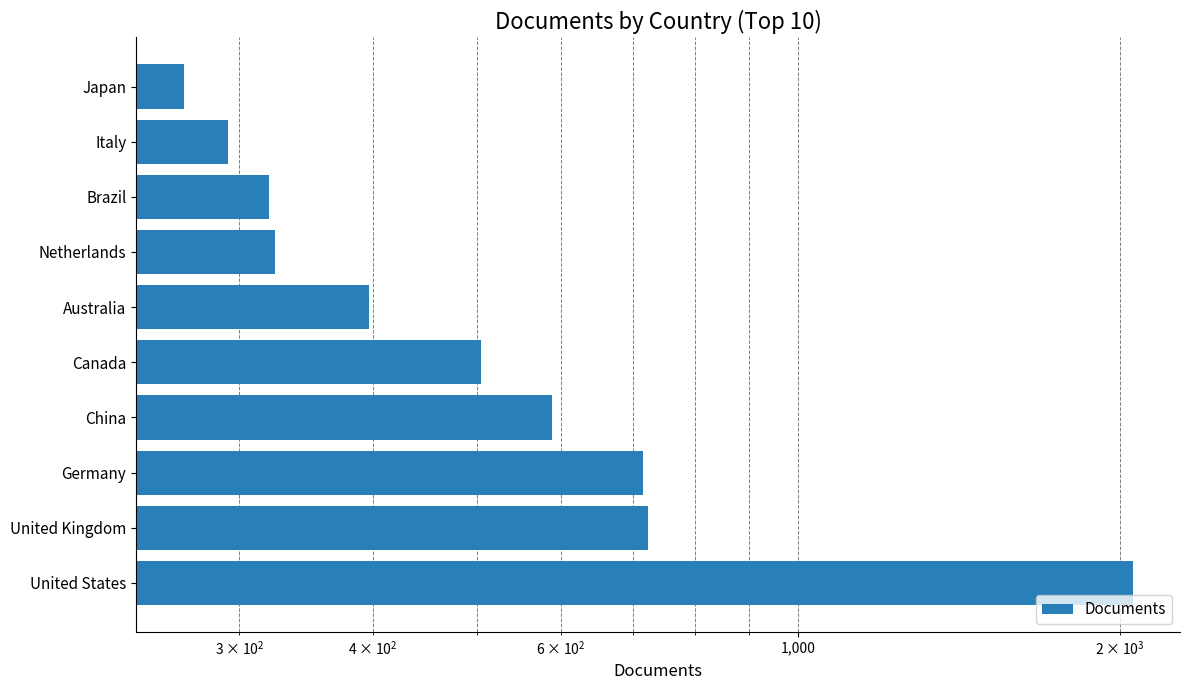

Reading left to right, transcribe all the data shown in this chart.

2054	724	715	588	505	397	324	320	293	266